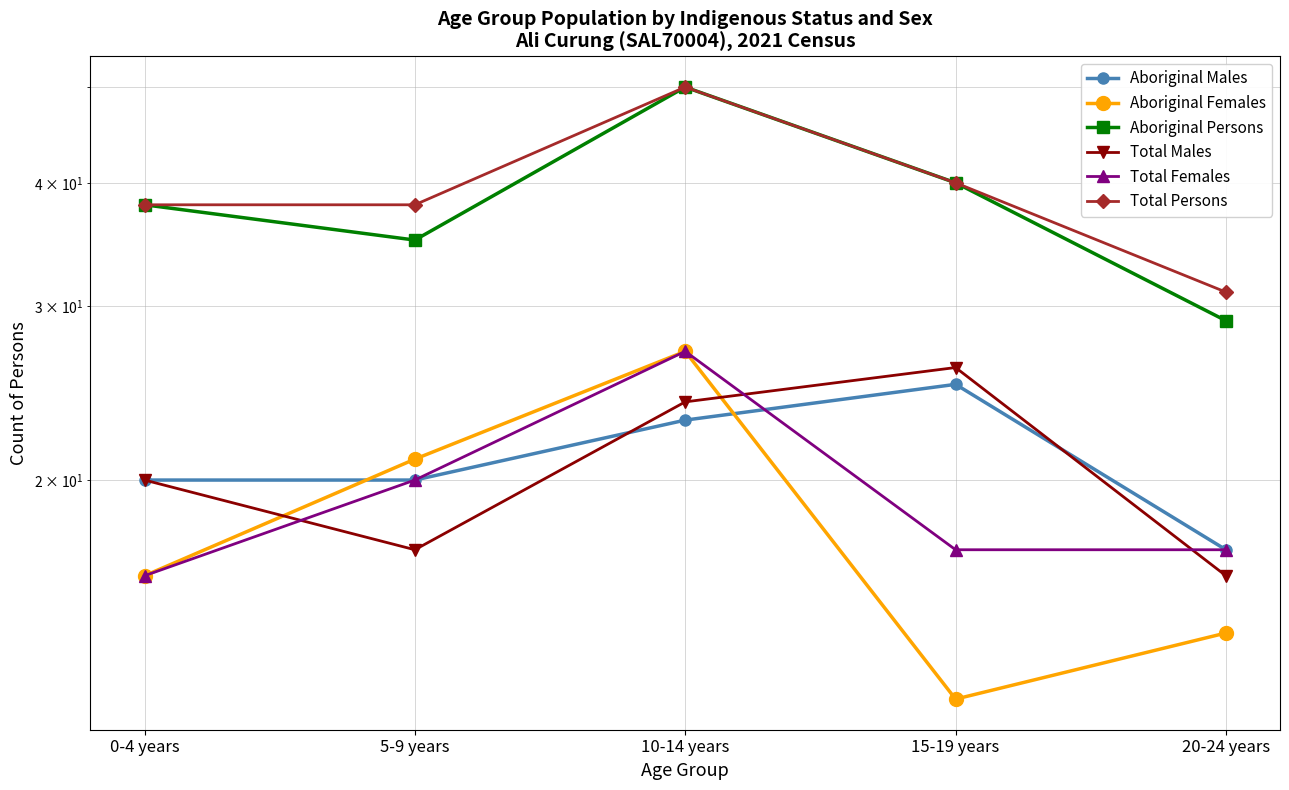

What is the difference between the maximum and minimum values in the Total Persons series?

19